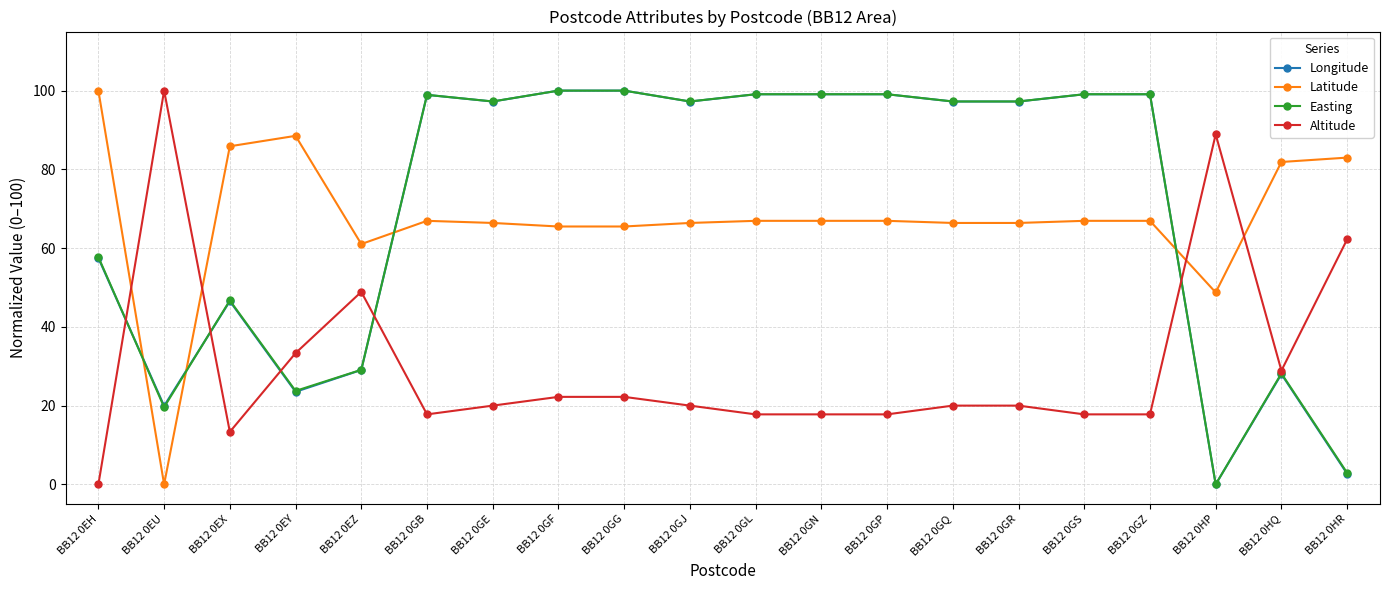

What is the highest value of the Latitude series?

100.0